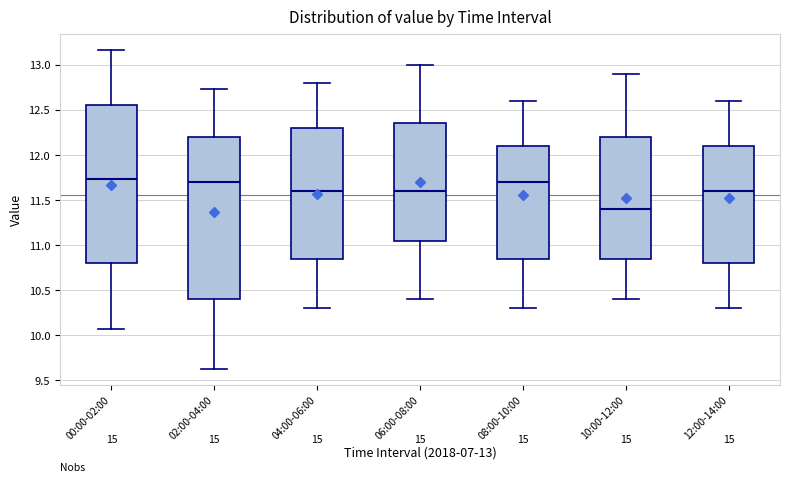

Reading left to right, transcribe this box plot: for each box, give where its median line is, the range the box spans, and where its two whiskers end, as read against the y-axis. The values are not printed on the chart, so give them approximately, as read against the axis.

00:00-02:00: median 11.75, box 10.80 to 12.55, whiskers 10.05 to 13.15
02:00-04:00: median 11.70, box 10.40 to 12.20, whiskers 9.65 to 12.75
04:00-06:00: median 11.60, box 10.85 to 12.30, whiskers 10.30 to 12.80
06:00-08:00: median 11.60, box 11.05 to 12.35, whiskers 10.40 to 13.00
08:00-10:00: median 11.70, box 10.85 to 12.10, whiskers 10.30 to 12.60
10:00-12:00: median 11.40, box 10.85 to 12.20, whiskers 10.40 to 12.90
12:00-14:00: median 11.60, box 10.80 to 12.10, whiskers 10.30 to 12.60